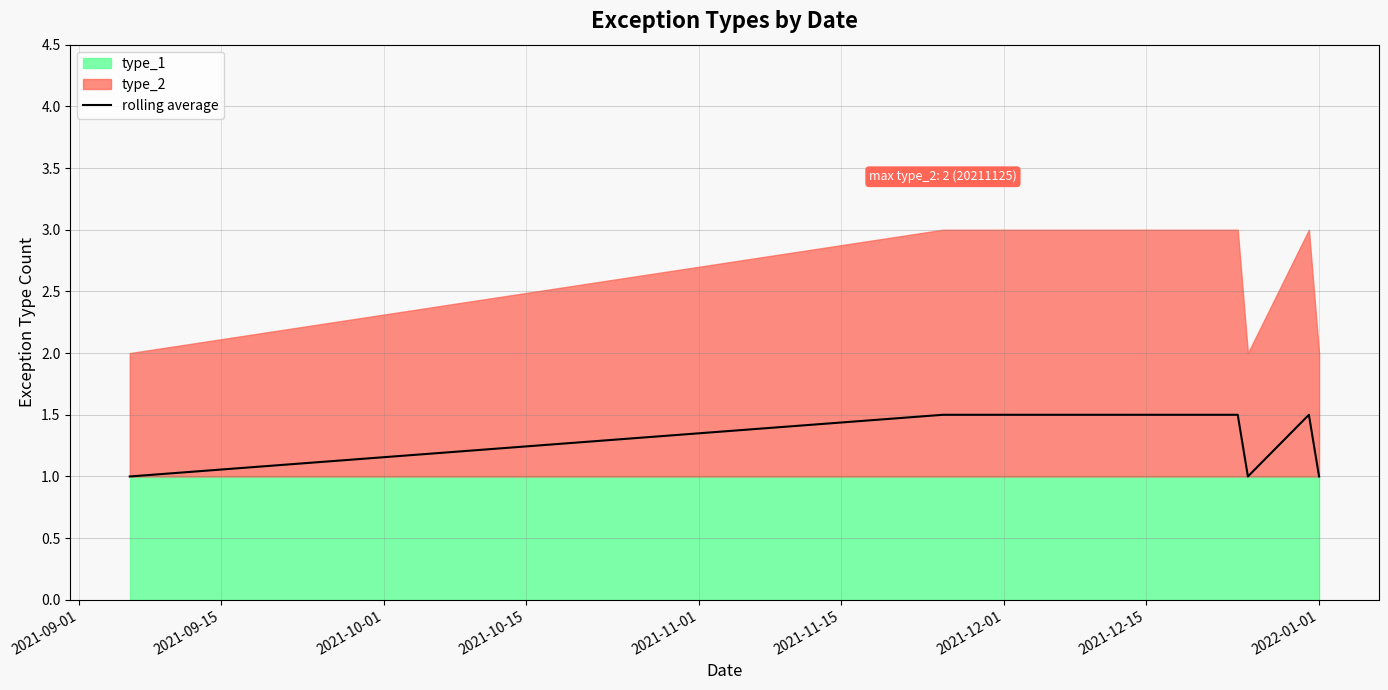

What is the maximum value for rolling average?

1.5